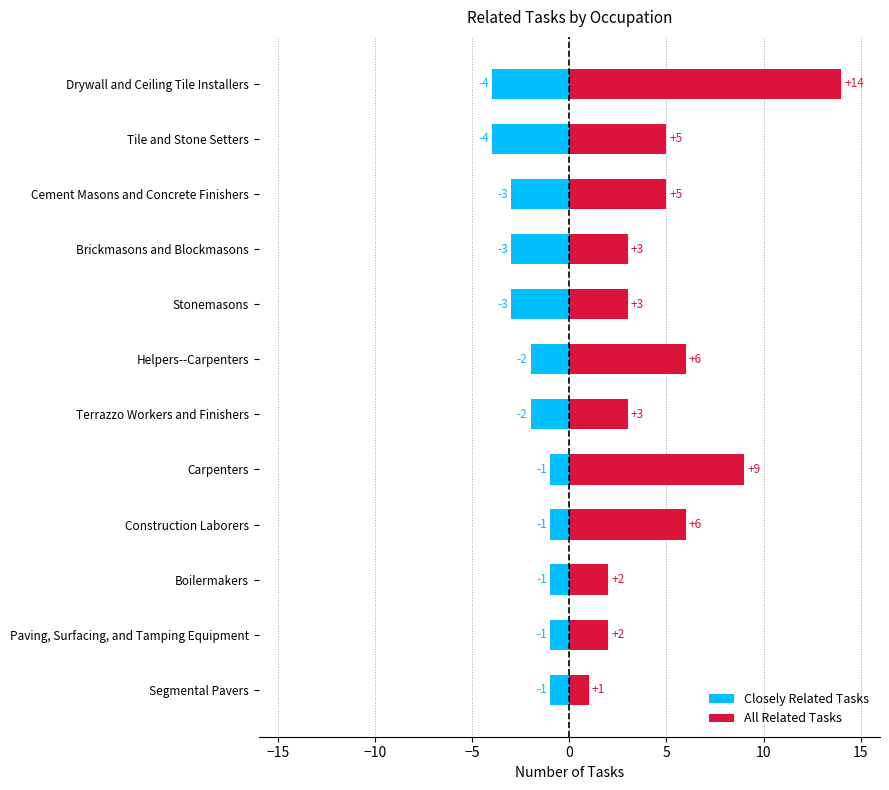

How many bars are there in total?

24